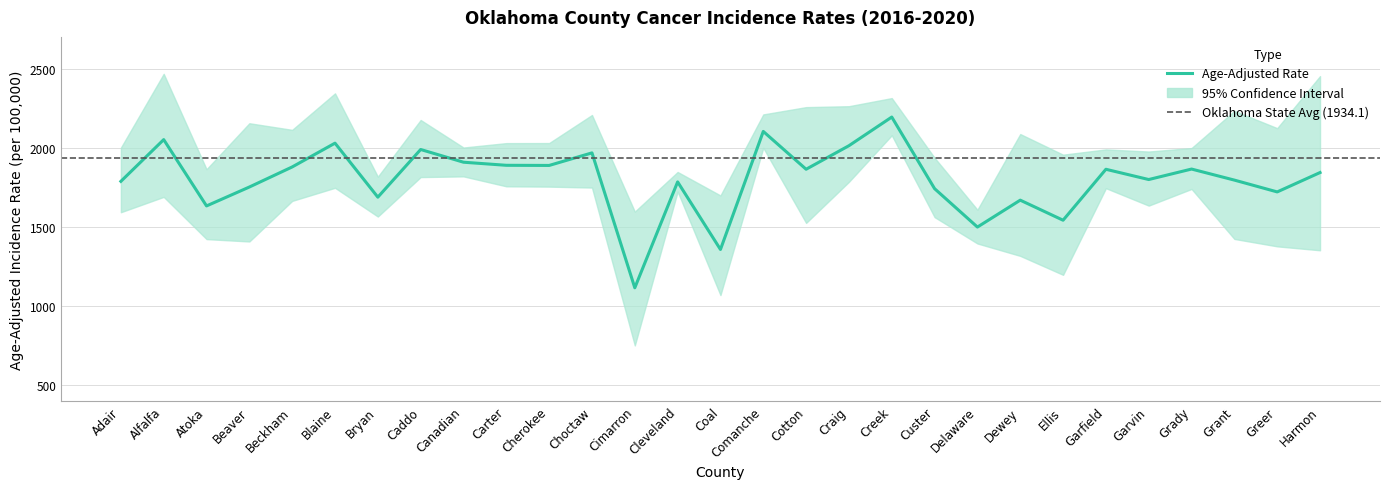

True or false: Upper 95% CI and Age-Adjusted Rate cross at least once.

False